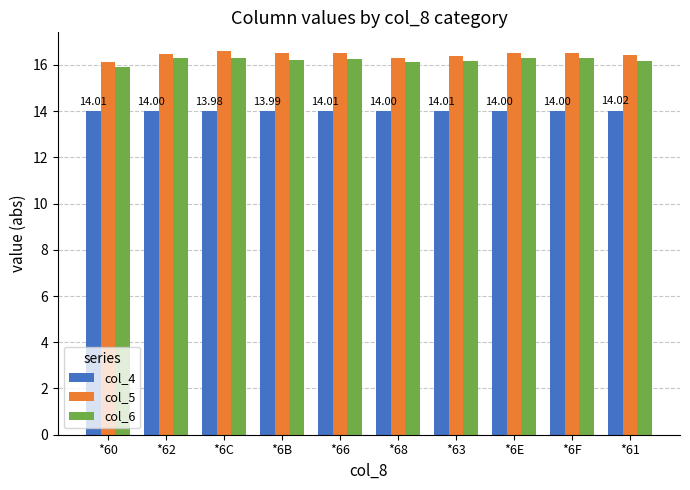

True or false: col_4 has a value of 14.0 at *6B.

True